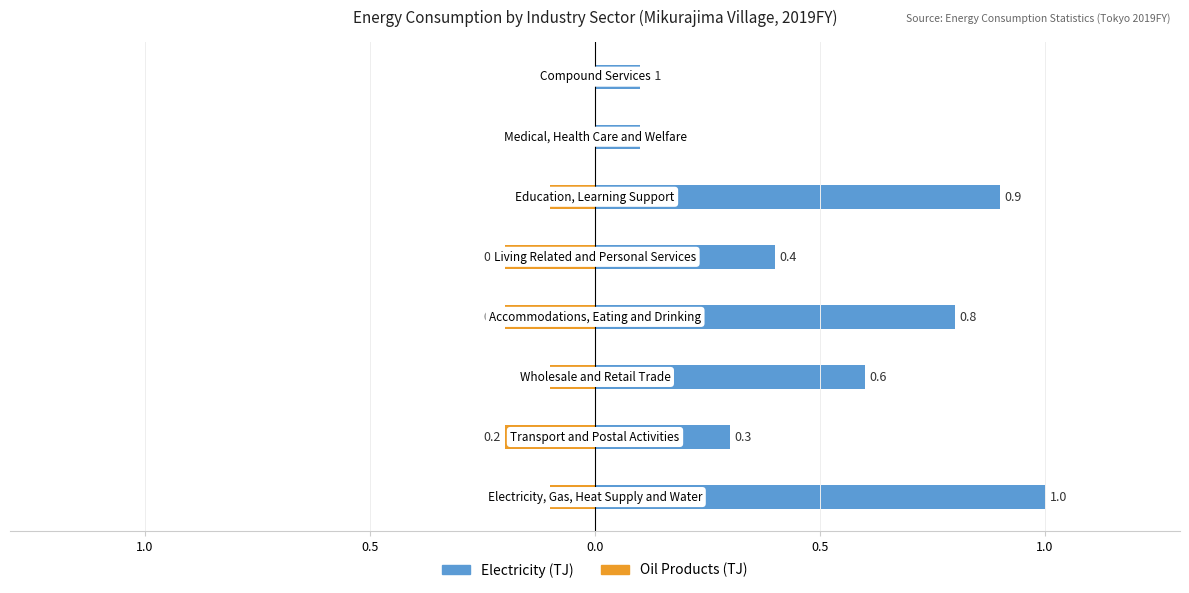

What are all the series names shown in the legend?

Electricity (TJ), Oil Products (TJ)